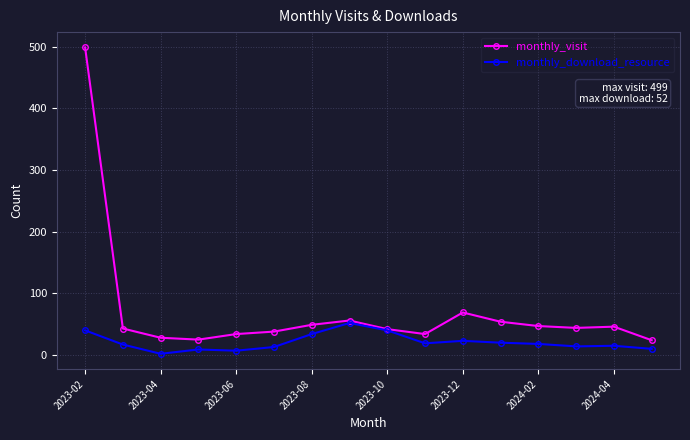

True or false: monthly_download_resource has more than 1 points higher than both neighbors.

True